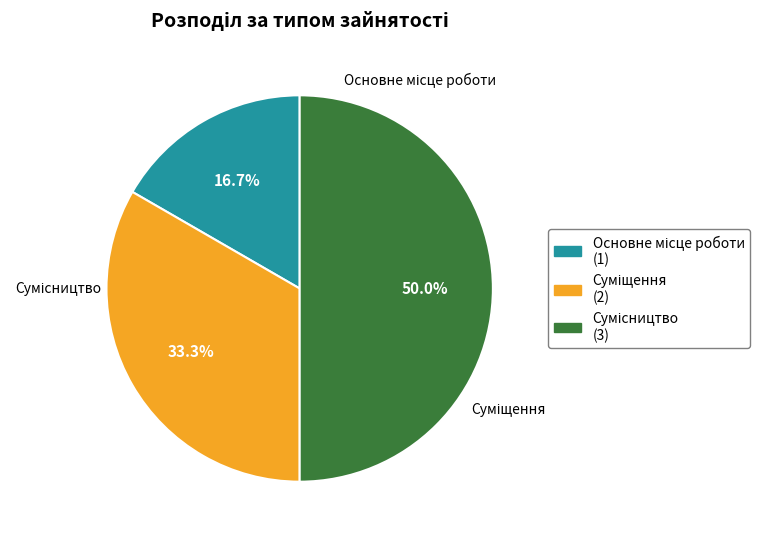

To the nearest percent, what portion does Суміщення represent?

33%